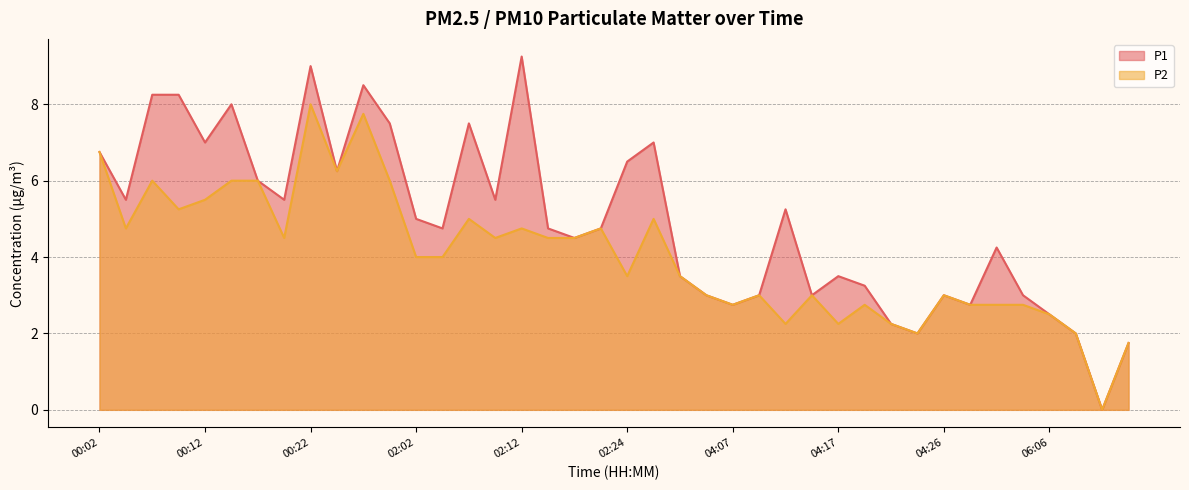

In P1, how many points are lower than both neighbors (excluding endpoints)?

12